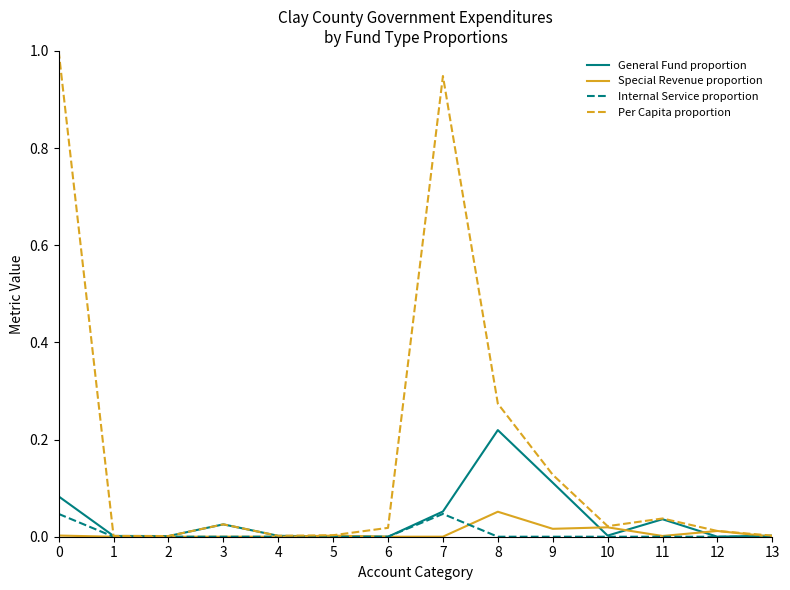

Which series has the largest total across all categories?

Per Capita proportion